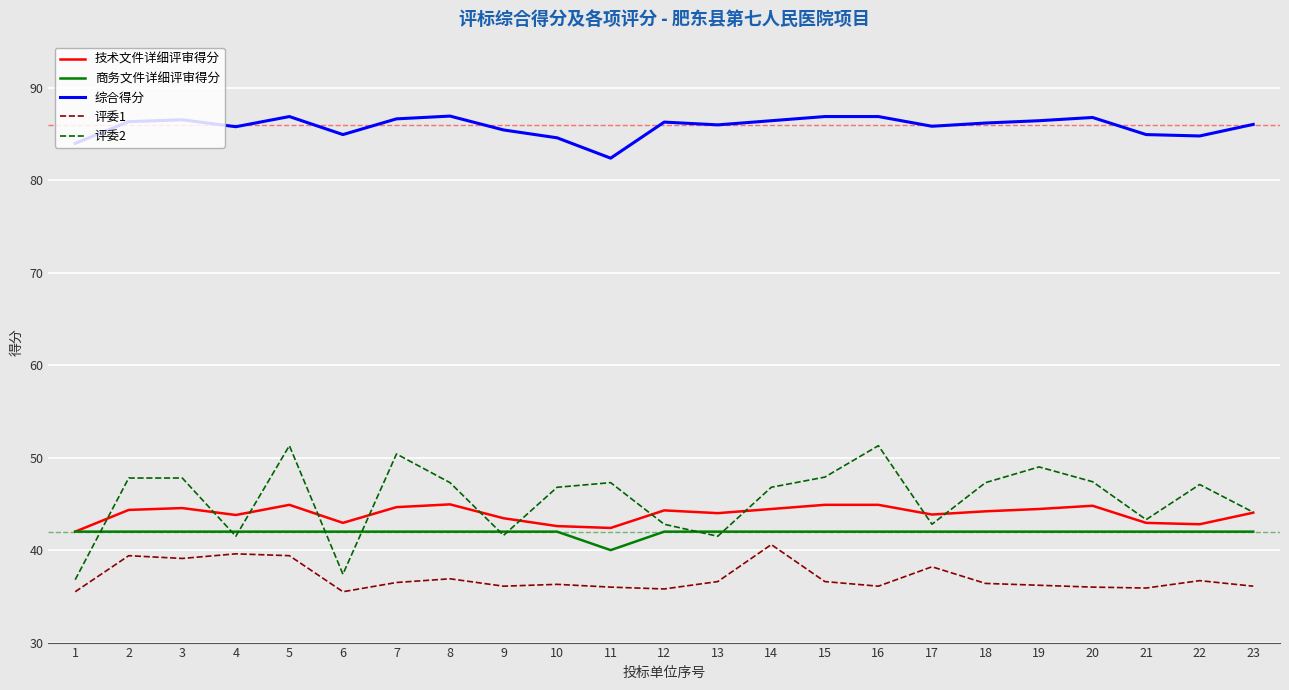

Which series has the largest total across all categories?

综合得分